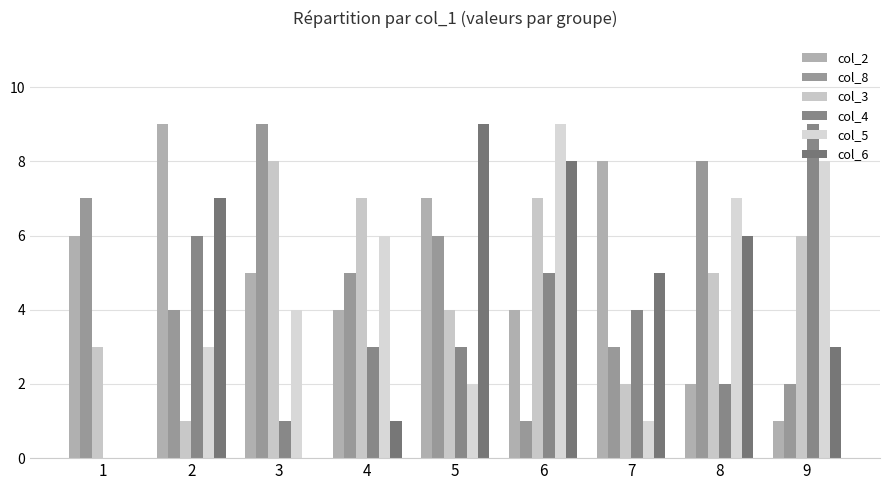

Reading right to left, list all the values displayed in this chart.

col_2: 1	2	8	4	7	4	5	9	6
col_8: 2	8	3	1	6	5	9	4	7
col_3: 6	5	2	7	4	7	8	1	3
col_4: 9	2	4	5	3	3	1	6	0
col_5: 8	7	1	9	2	6	4	3	0
col_6: 3	6	5	8	9	1	0	7	0